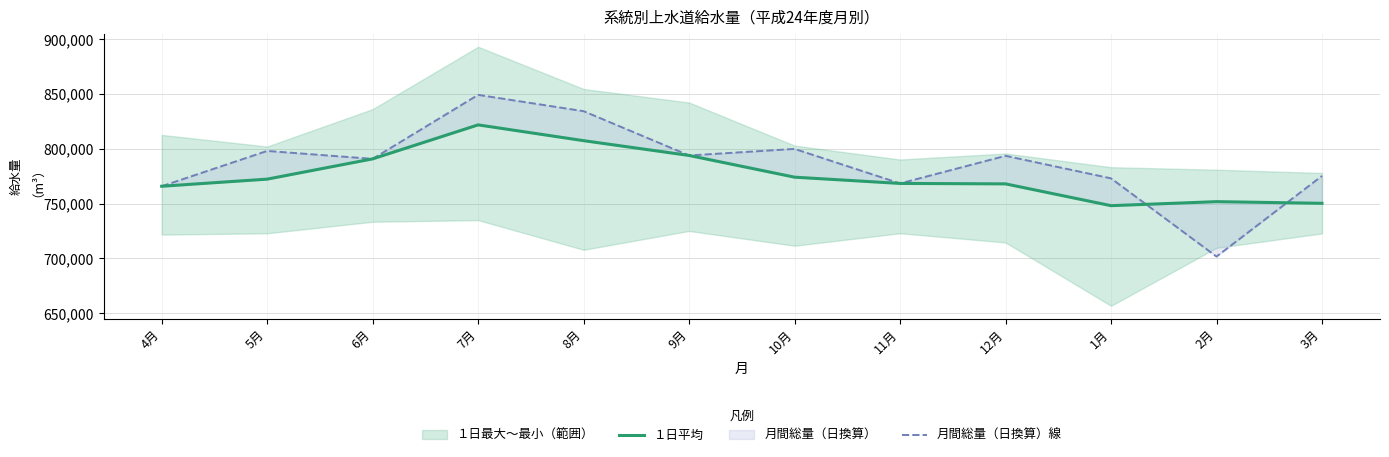

How many values in the 月間総量（日換算）線 series are below 793547?

6